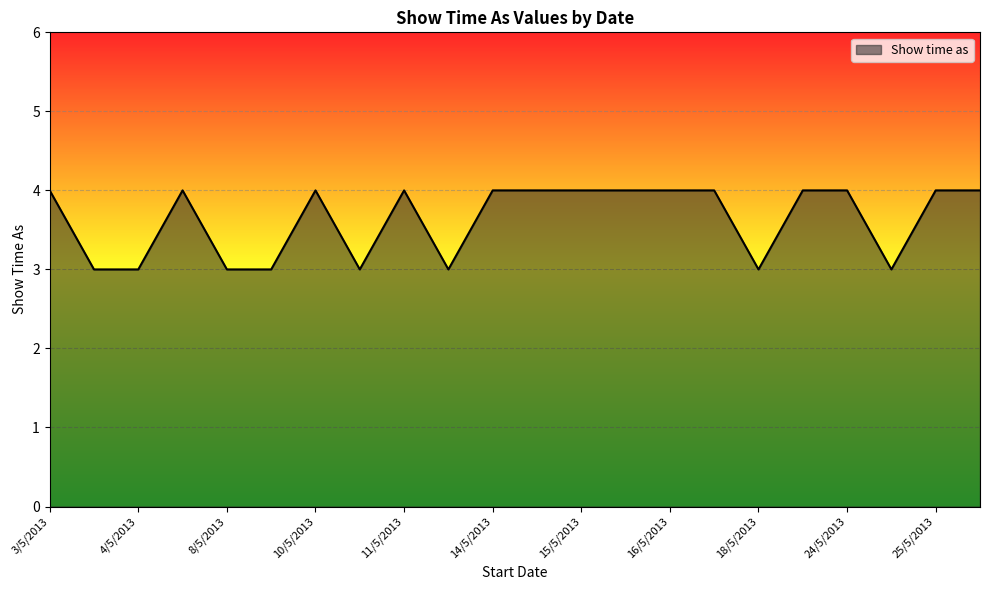

What is the smallest value displayed?

3